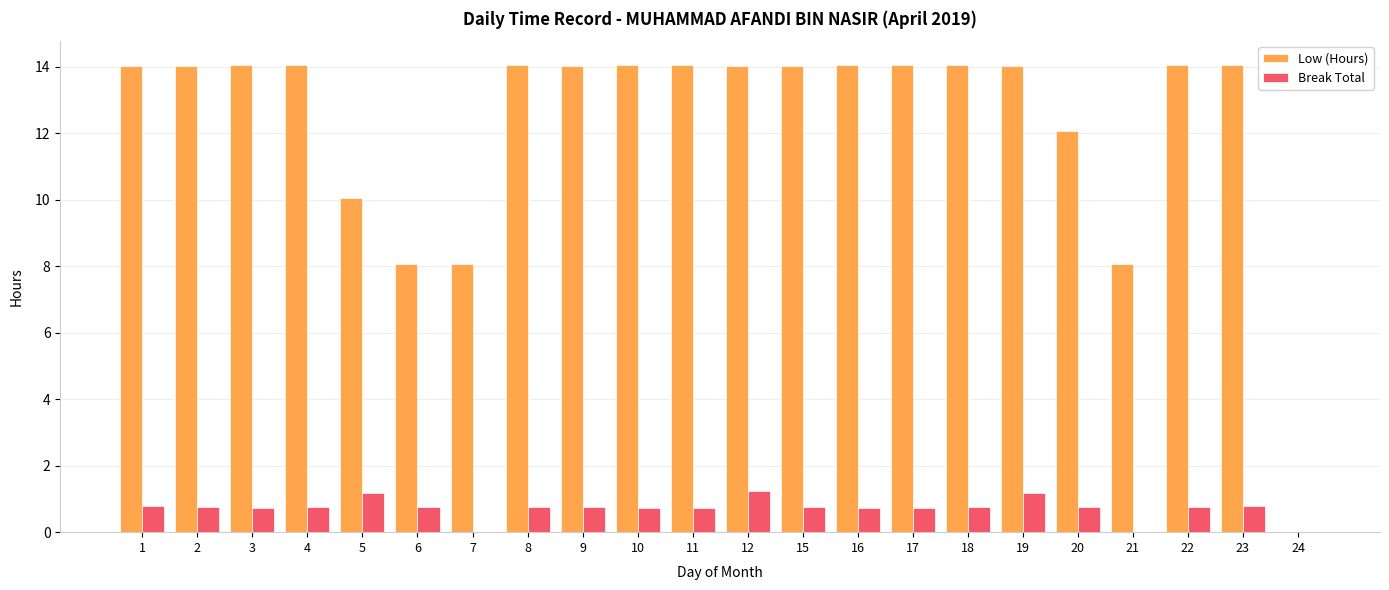

Between 10 and 24, which series saw the biggest shift?

Low (Hours)